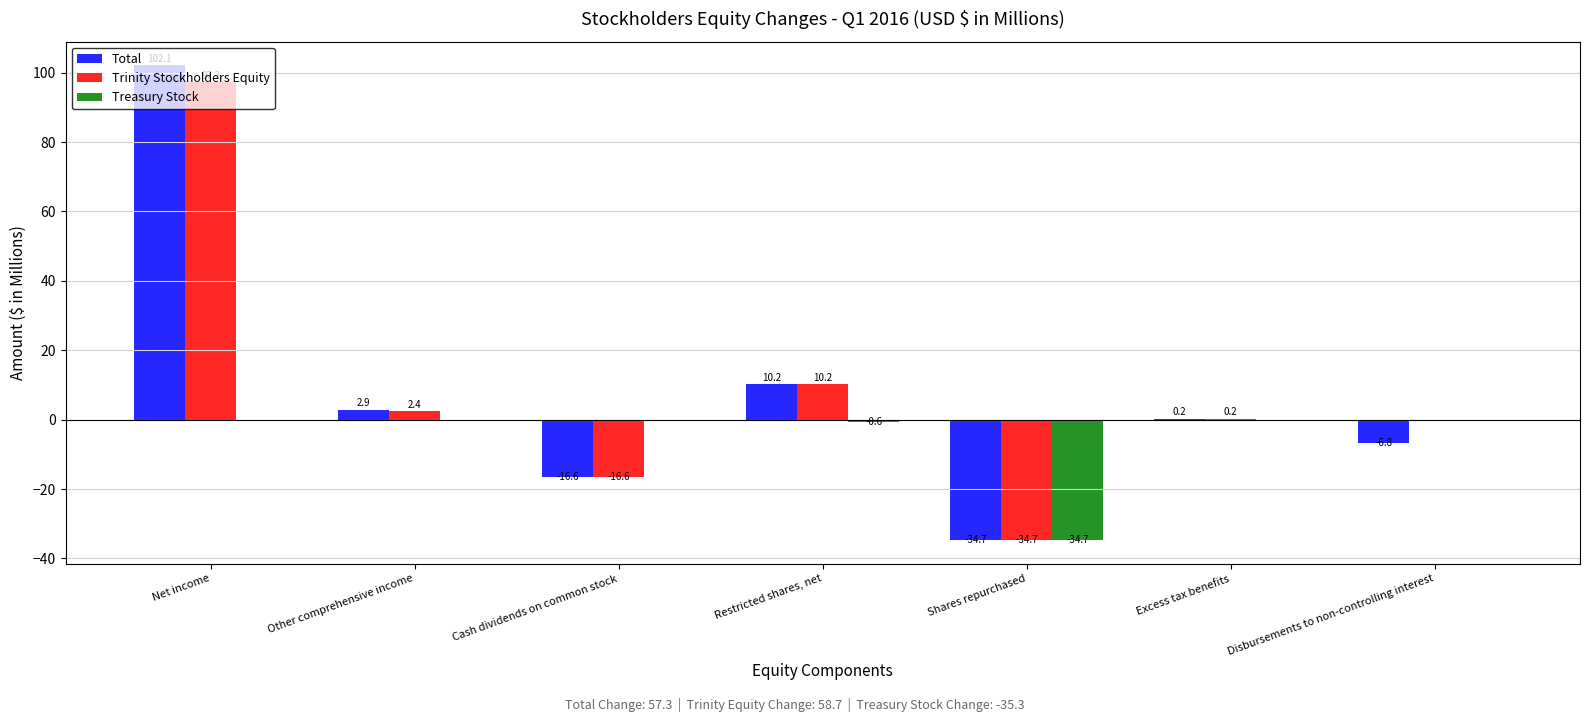

Reading left to right, transcribe all the data shown in this chart.

Total: 102.1	2.9	-16.6	10.2	-34.7	0.2	-6.8
Trinity Stockholders Equity: 97.2	2.4	-16.6	10.2	-34.7	0.2	0.0
Treasury Stock: 0.0	0.0	0.0	-0.6	-34.7	0.0	0.0